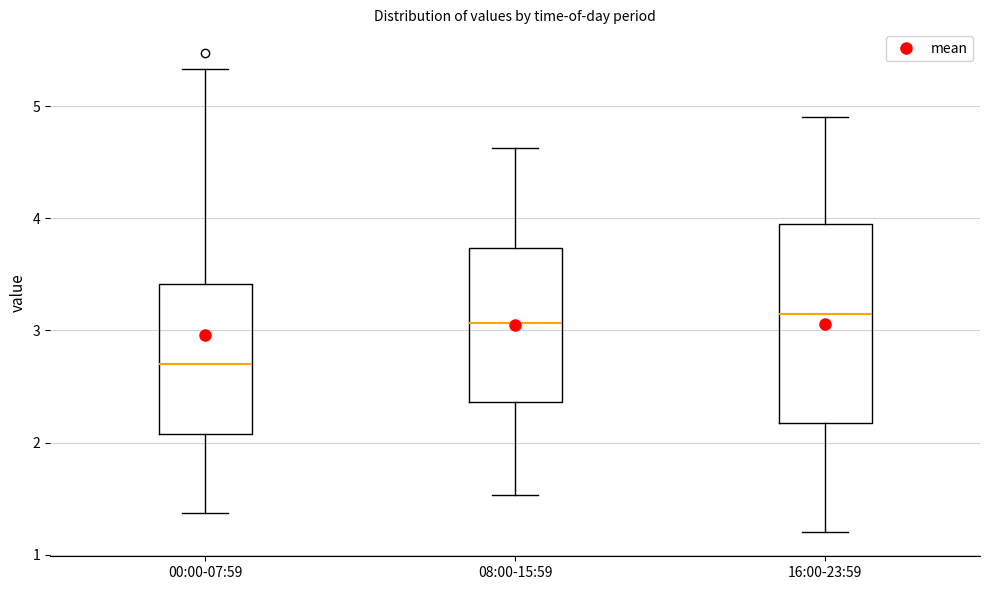

Reading left to right, read every box against the y-axis: the position of its median line, the range the box covers, and the ends of its whiskers. The values are not printed on the chart, so give them approximately, as read against the axis.

00:00-07:59: median 2.7, box 2.1 to 3.4, whiskers 1.4 to 5.3
08:00-15:59: median 3.1, box 2.4 to 3.7, whiskers 1.5 to 4.6
16:00-23:59: median 3.2, box 2.2 to 4.0, whiskers 1.2 to 4.9